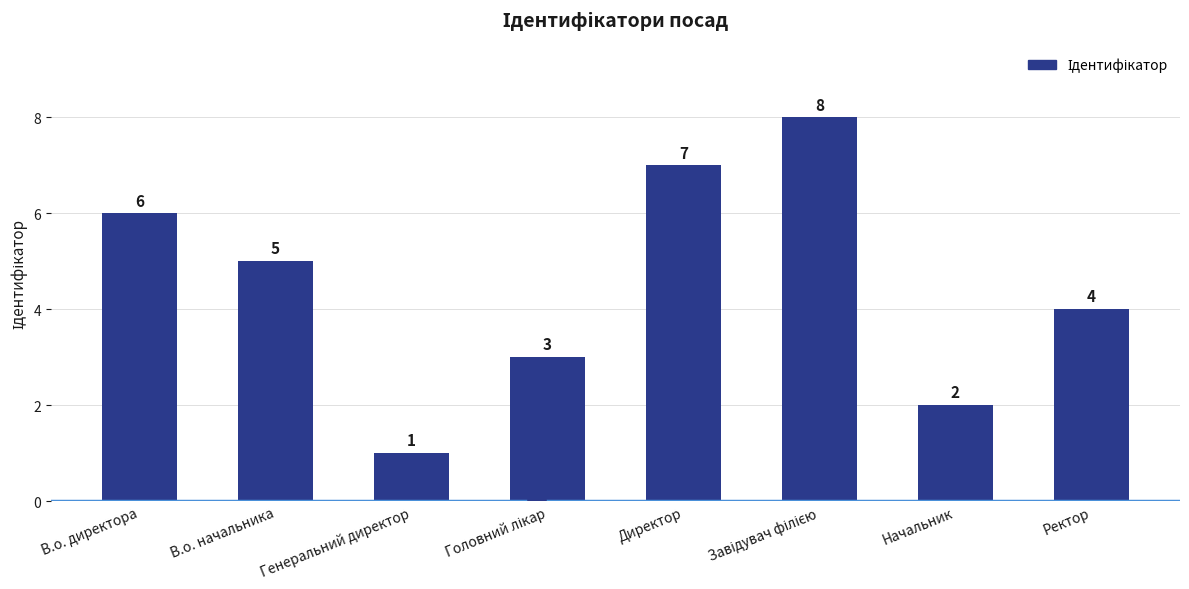

Reading left to right, extract all data points from this chart.

6	5	1	3	7	8	2	4